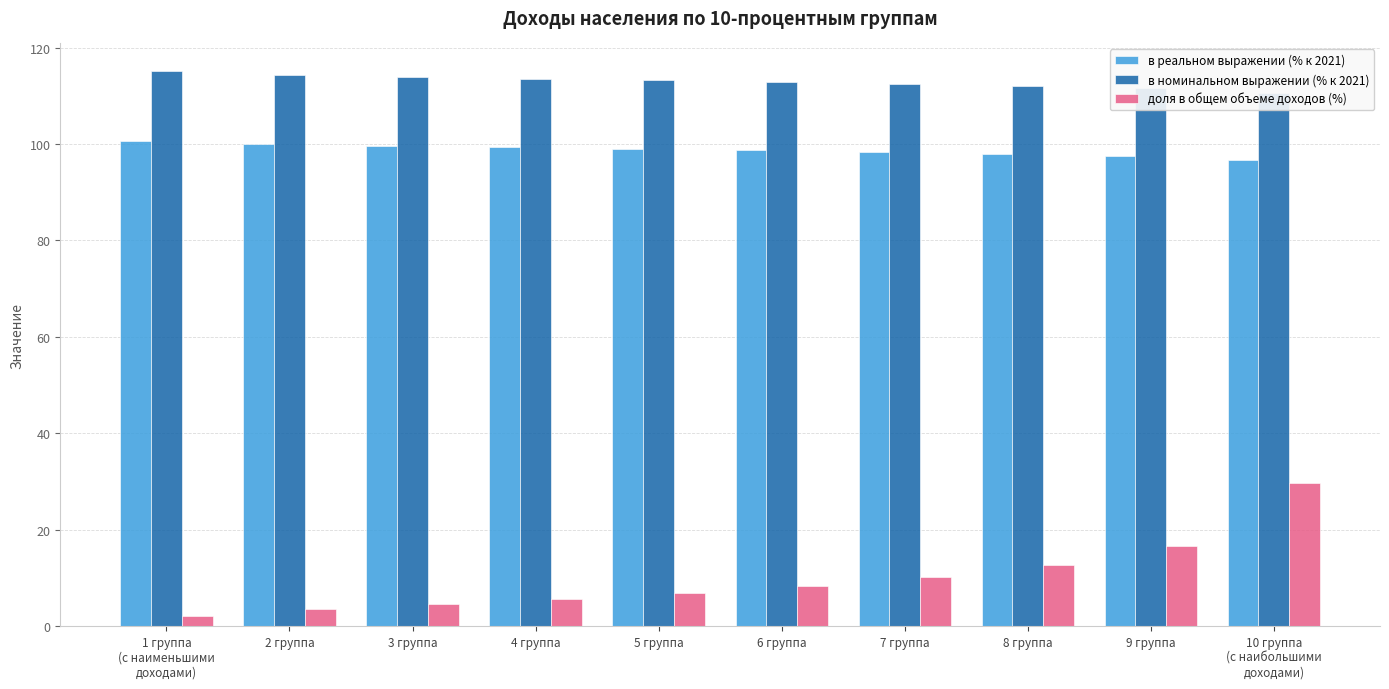

Where is доля в общем объеме доходов (%) nearest to the value 15?

9 группа